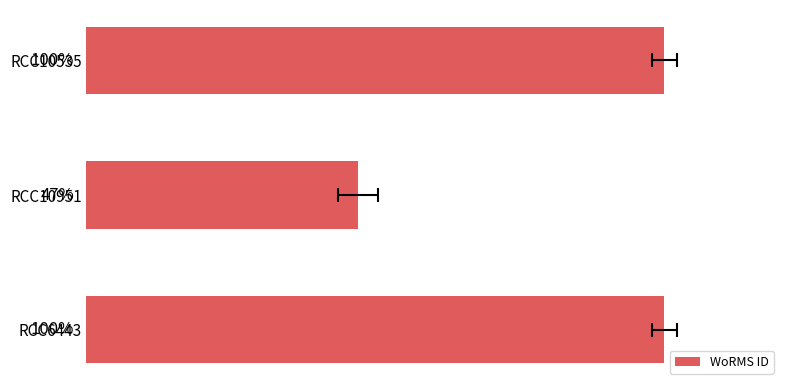

Reading right to left, extract all data points from this chart.

233820	109925	233820